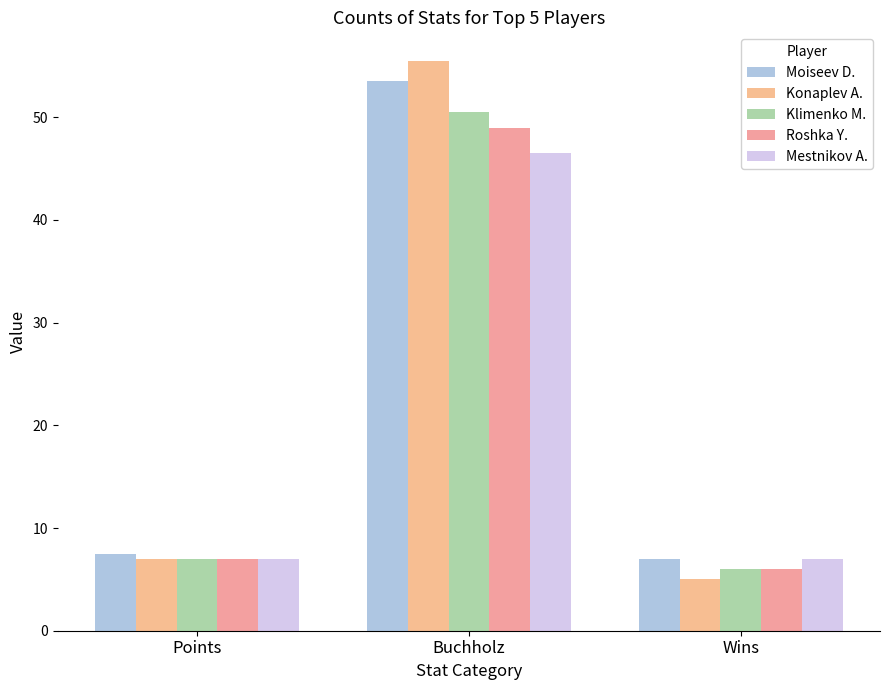

What is the total value across all series at Buchholz?

255.0